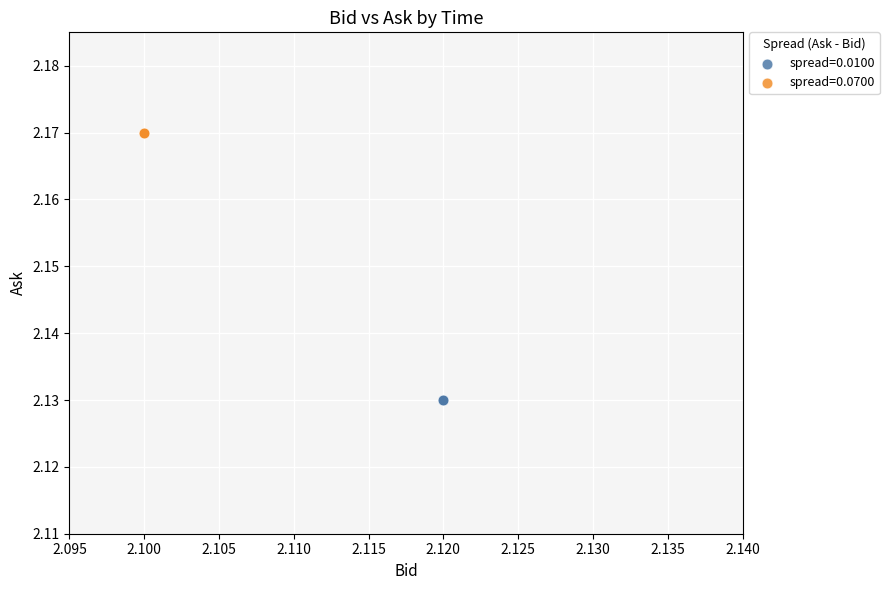

What are all the series names shown in the legend?

spread=0.0100, spread=0.0700